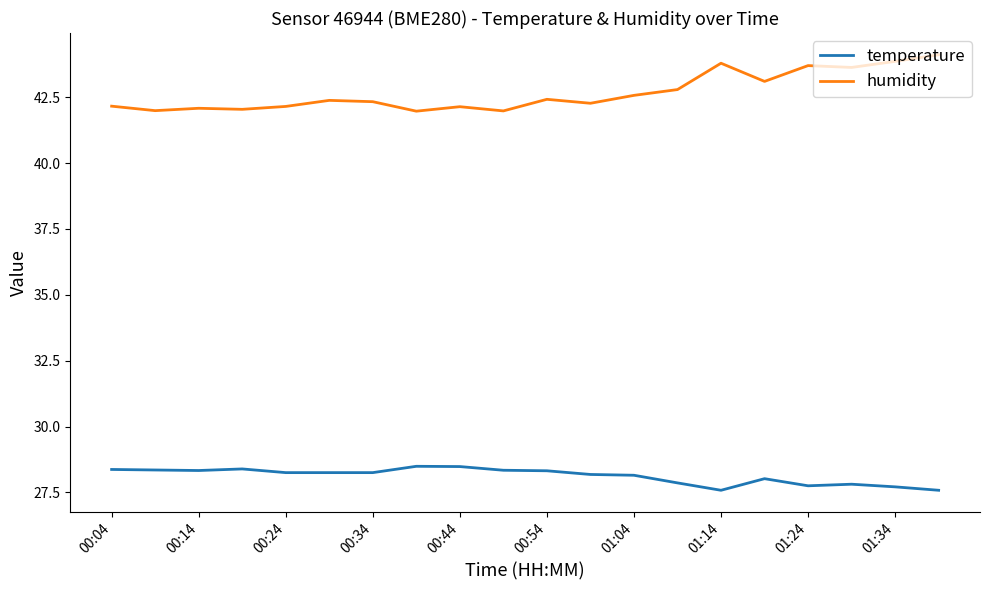

Which series has the widest spread of values?

humidity